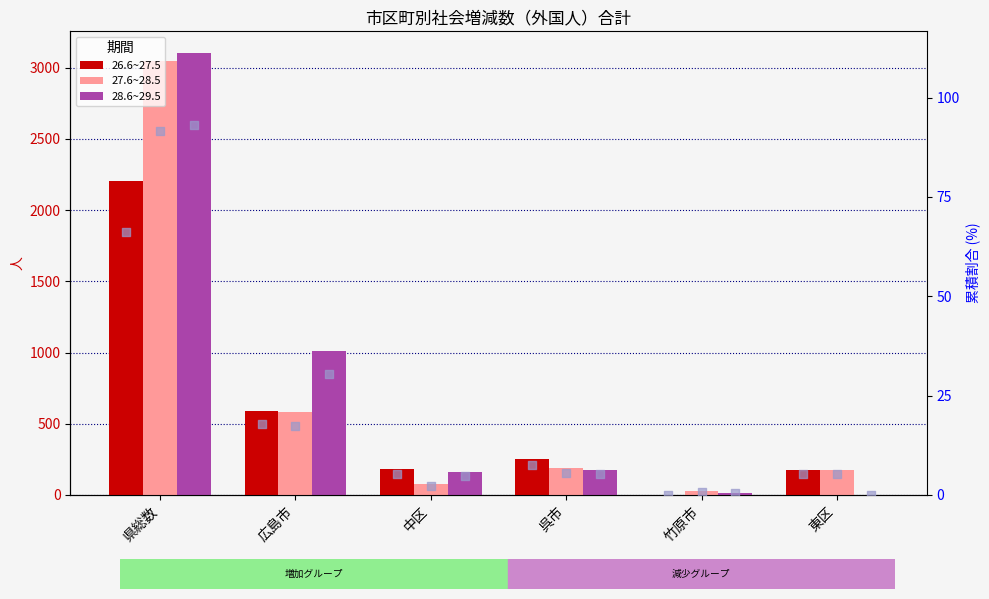

Which series has the widest spread of Y values?

28.6~29.5